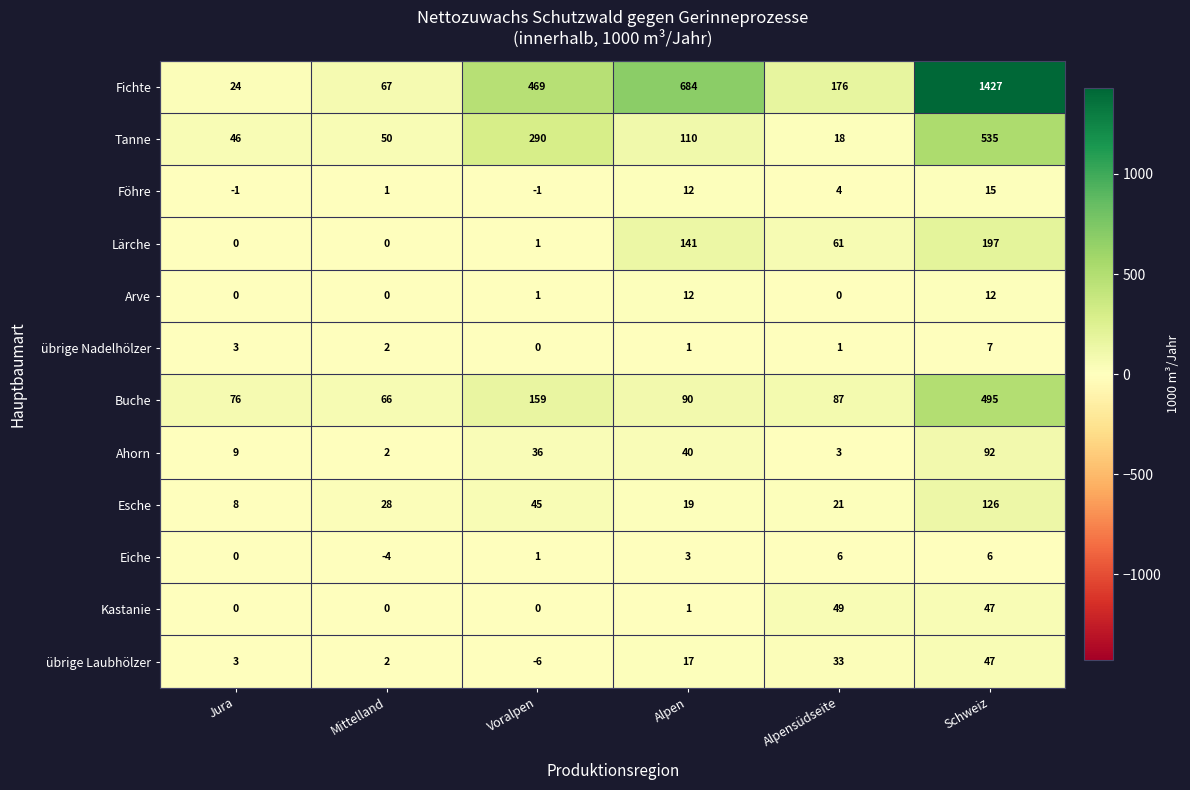

Which category has the highest value in the übrige Laubhölzer series?

Schweiz